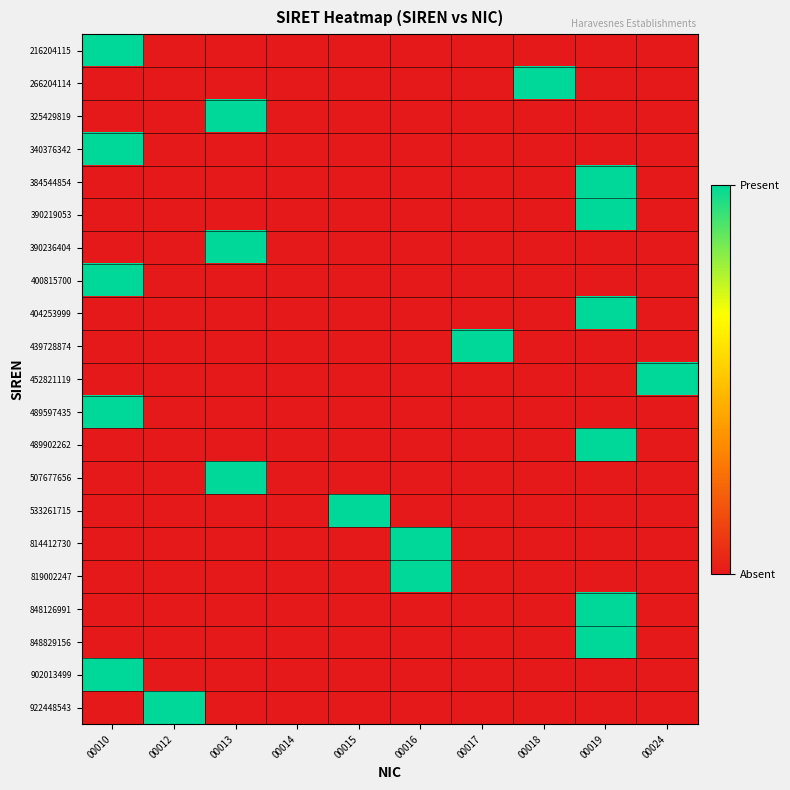

Reading left to right, transcribe all the data shown in this chart.

216204115: 00010=1	00012=0	00013=0	00014=0	00015=0	00016=0	00017=0	00018=0	00019=0	00024=0
266204114: 00010=0	00012=0	00013=0	00014=0	00015=0	00016=0	00017=0	00018=1	00019=0	00024=0
325429819: 00010=0	00012=0	00013=1	00014=0	00015=0	00016=0	00017=0	00018=0	00019=0	00024=0
340376342: 00010=1	00012=0	00013=0	00014=0	00015=0	00016=0	00017=0	00018=0	00019=0	00024=0
384544854: 00010=0	00012=0	00013=0	00014=0	00015=0	00016=0	00017=0	00018=0	00019=1	00024=0
390219053: 00010=0	00012=0	00013=0	00014=0	00015=0	00016=0	00017=0	00018=0	00019=1	00024=0
390236404: 00010=0	00012=0	00013=1	00014=0	00015=0	00016=0	00017=0	00018=0	00019=0	00024=0
400815700: 00010=1	00012=0	00013=0	00014=0	00015=0	00016=0	00017=0	00018=0	00019=0	00024=0
404253999: 00010=0	00012=0	00013=0	00014=0	00015=0	00016=0	00017=0	00018=0	00019=1	00024=0
439728874: 00010=0	00012=0	00013=0	00014=0	00015=0	00016=0	00017=1	00018=0	00019=0	00024=0
452821119: 00010=0	00012=0	00013=0	00014=0	00015=0	00016=0	00017=0	00018=0	00019=0	00024=1
489597435: 00010=1	00012=0	00013=0	00014=0	00015=0	00016=0	00017=0	00018=0	00019=0	00024=0
489902262: 00010=0	00012=0	00013=0	00014=0	00015=0	00016=0	00017=0	00018=0	00019=1	00024=0
507677656: 00010=0	00012=0	00013=1	00014=0	00015=0	00016=0	00017=0	00018=0	00019=0	00024=0
533261715: 00010=0	00012=0	00013=0	00014=0	00015=1	00016=0	00017=0	00018=0	00019=0	00024=0
814412730: 00010=0	00012=0	00013=0	00014=0	00015=0	00016=1	00017=0	00018=0	00019=0	00024=0
819002247: 00010=0	00012=0	00013=0	00014=0	00015=0	00016=1	00017=0	00018=0	00019=0	00024=0
848126991: 00010=0	00012=0	00013=0	00014=0	00015=0	00016=0	00017=0	00018=0	00019=1	00024=0
848829156: 00010=0	00012=0	00013=0	00014=0	00015=0	00016=0	00017=0	00018=0	00019=1	00024=0
902013499: 00010=1	00012=0	00013=0	00014=0	00015=0	00016=0	00017=0	00018=0	00019=0	00024=0
922448543: 00010=0	00012=1	00013=0	00014=0	00015=0	00016=0	00017=0	00018=0	00019=0	00024=0